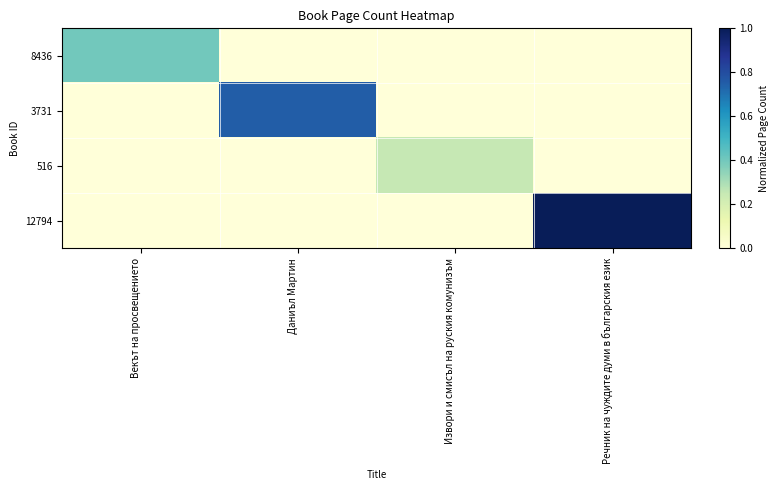

List the series in order of their peak value, lowest first.

516, 8436, 3731, 12794